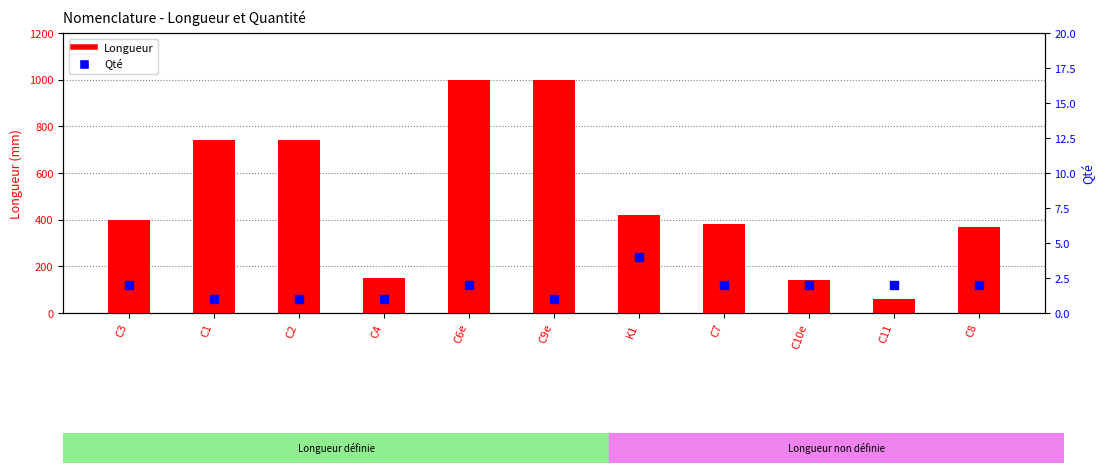

Which series reaches the maximum Y coordinate?

Longueur